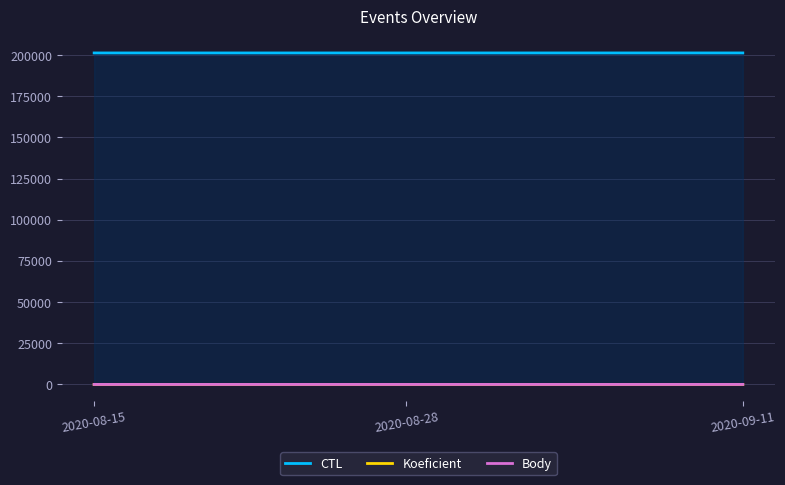

Rank the series at 2020-08-28 from highest to lowest value.

CTL, Koeficient, Body